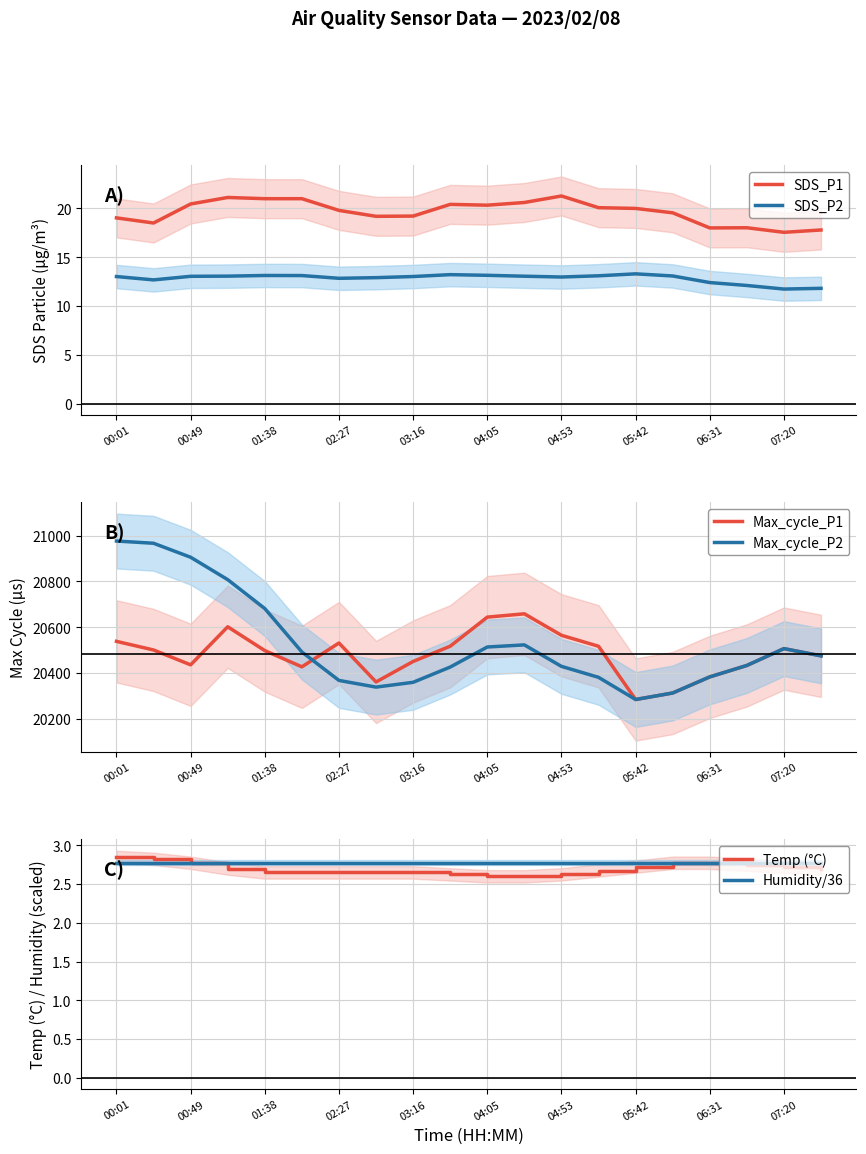

What is the difference between the maximum and minimum values in the SDS_P2 series?

1.6